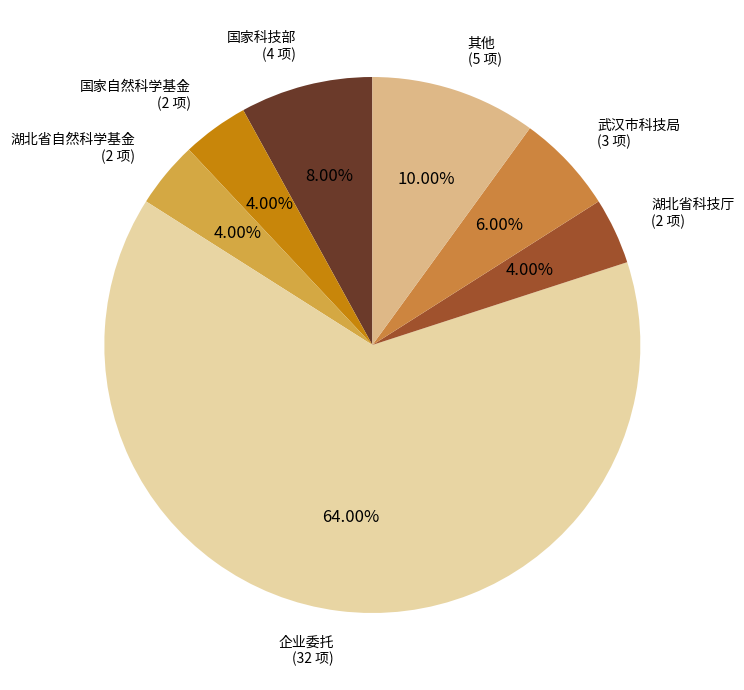

Count the number of slices in the pie.

7